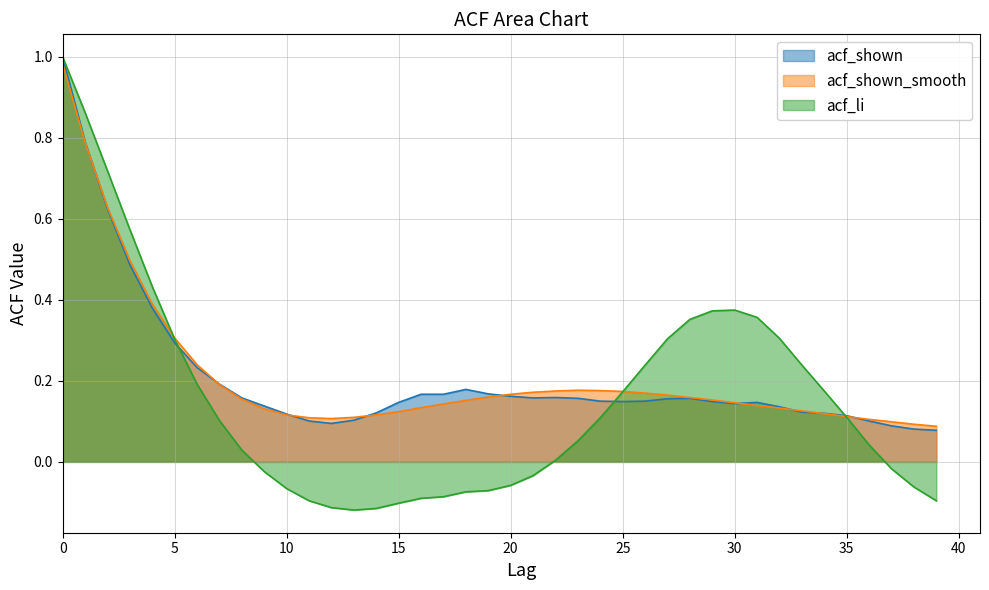

What is the total value across all series at 33?

0.5